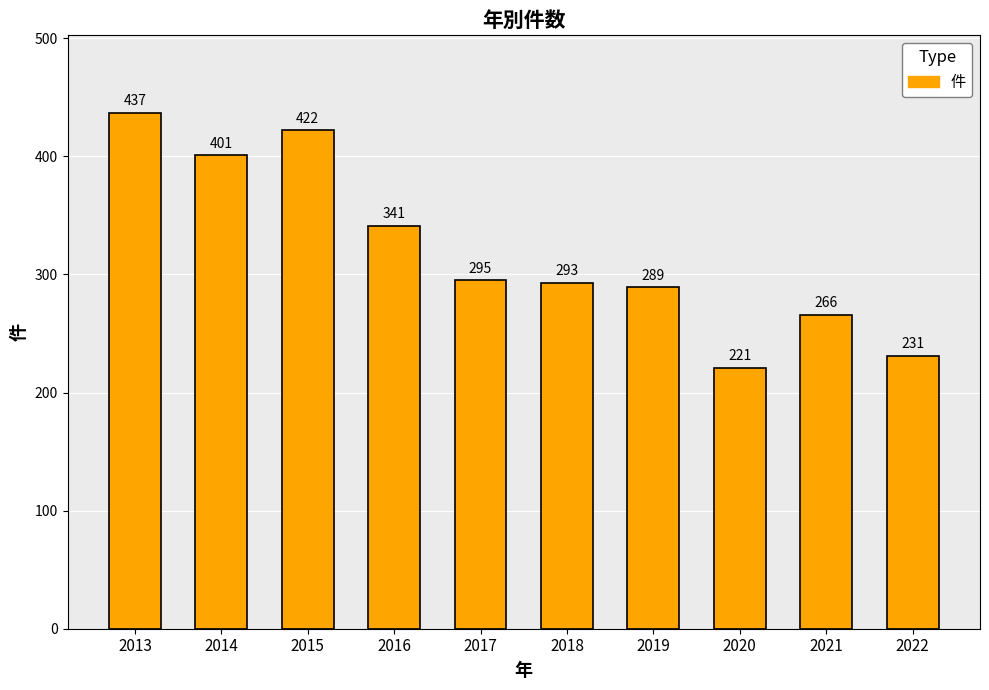

Is it true that the value at 2014 is 203?

False